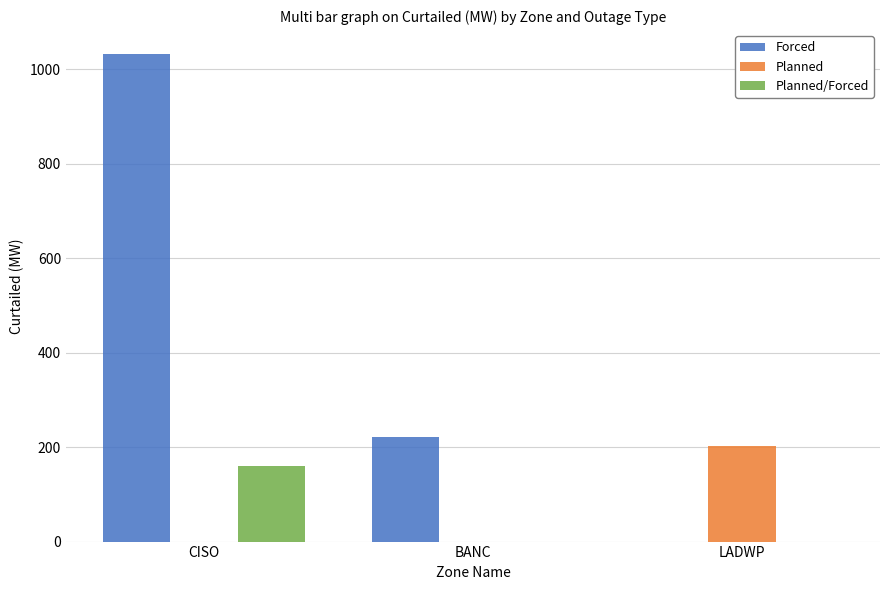

What is the sum of the Planned values at CISO and LADWP?

203.0